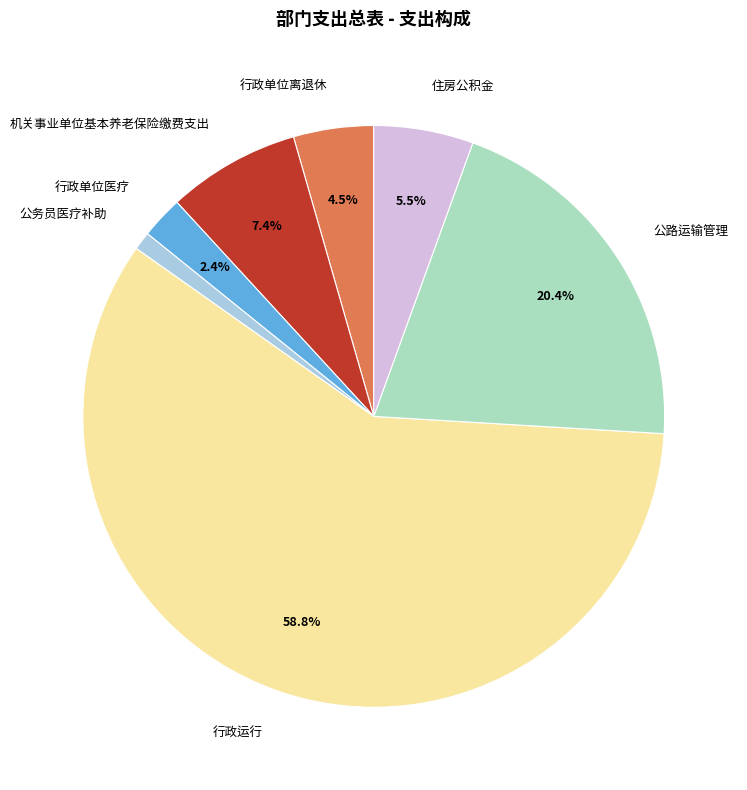

Count the number of slices in the pie.

7